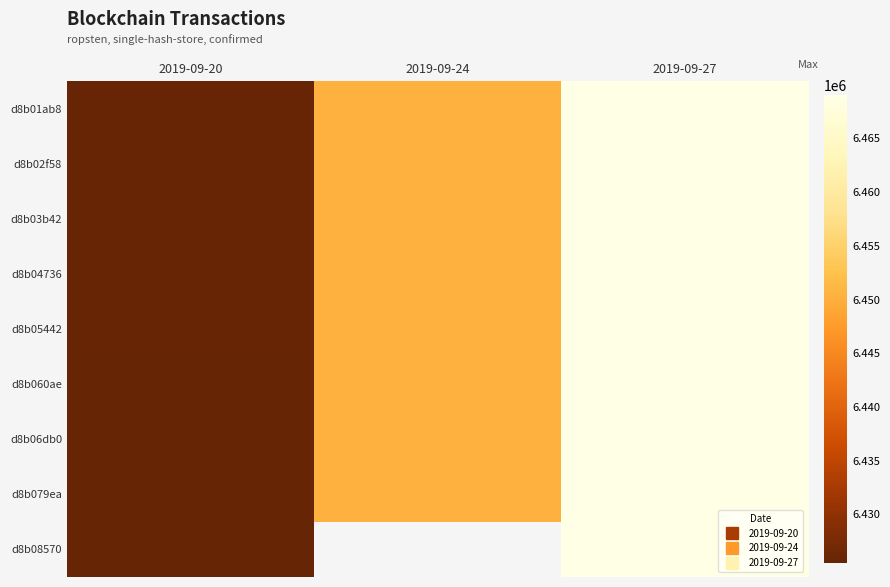

Reading left to right, transcribe all the data shown in this chart.

d8b01ab8: 2019-09-20=6425710	2019-09-24=6450324	2019-09-27=6469026
d8b02f58: 2019-09-20=6425669	2019-09-24=6450324	2019-09-27=6469026
d8b03b42: 2019-09-20=6425663	2019-09-24=6450334	2019-09-27=6469024
d8b04736: 2019-09-20=6425660	2019-09-24=6450334	2019-09-27=6469022
d8b05442: 2019-09-20=6425652	2019-09-24=6450332	2019-09-27=6469019
d8b060ae: 2019-09-20=6425626	2019-09-24=6450331	2019-09-27=6469019
d8b06db0: 2019-09-20=6425618	2019-09-24=6450345	2019-09-27=6469019
d8b079ea: 2019-09-20=6425469	2019-09-24=6450345	2019-09-27=6469019
d8b08570: 2019-09-20=6425469	2019-09-24=0	2019-09-27=6469016